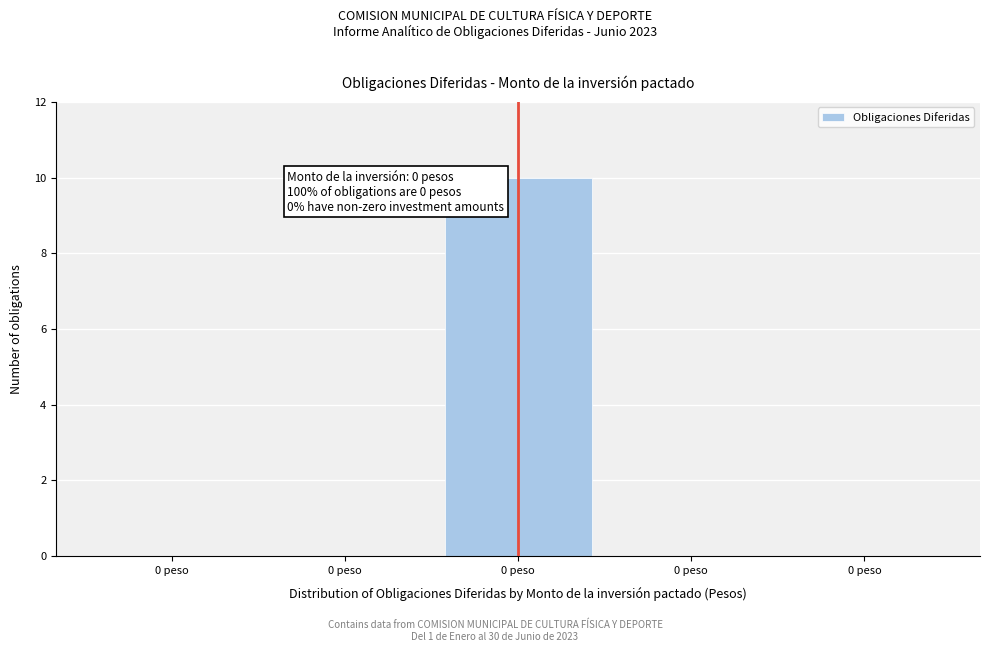

How many data points does each series have?

5